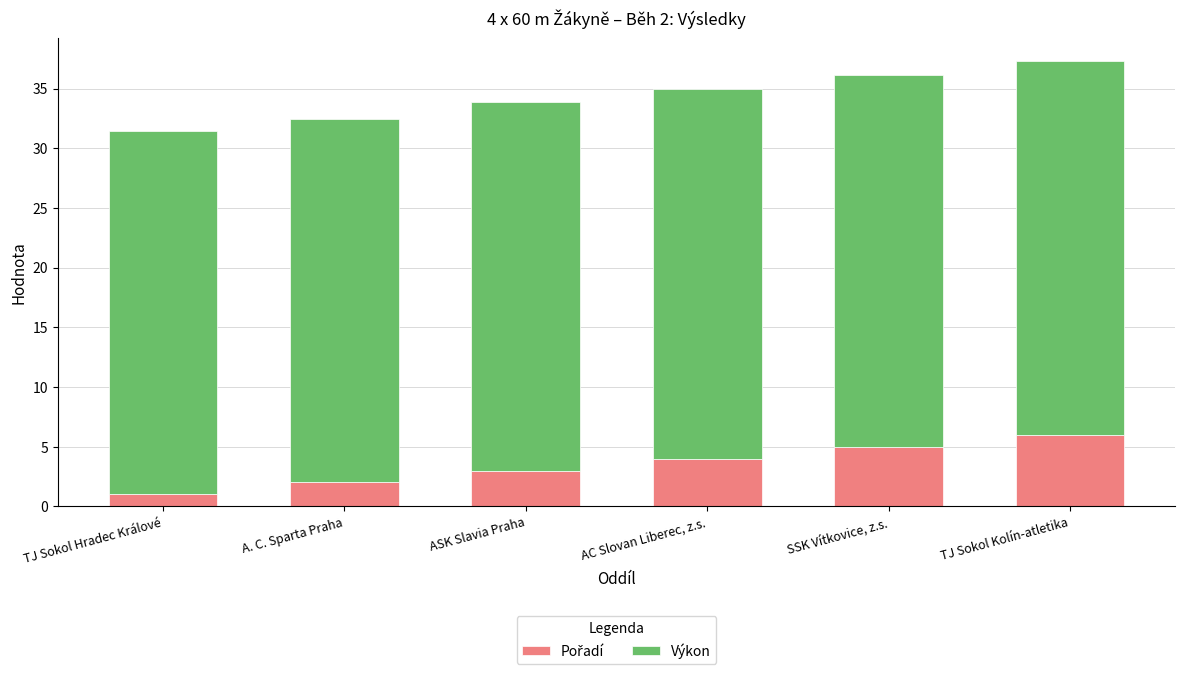

What is the total value across all series at ASK Slavia Praha?

33.9